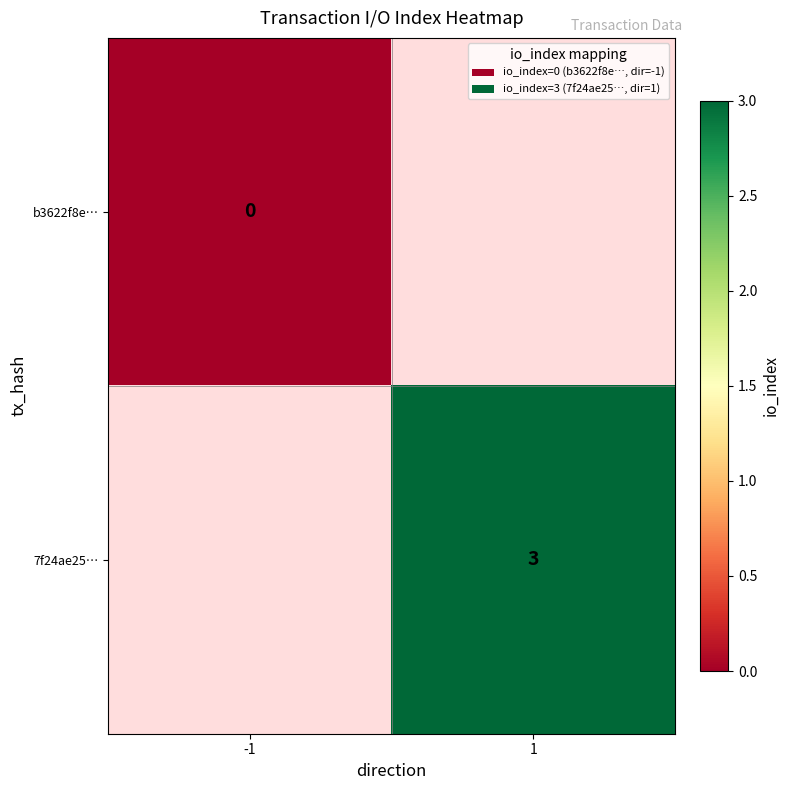

Between -1 and 1, which is larger?

1